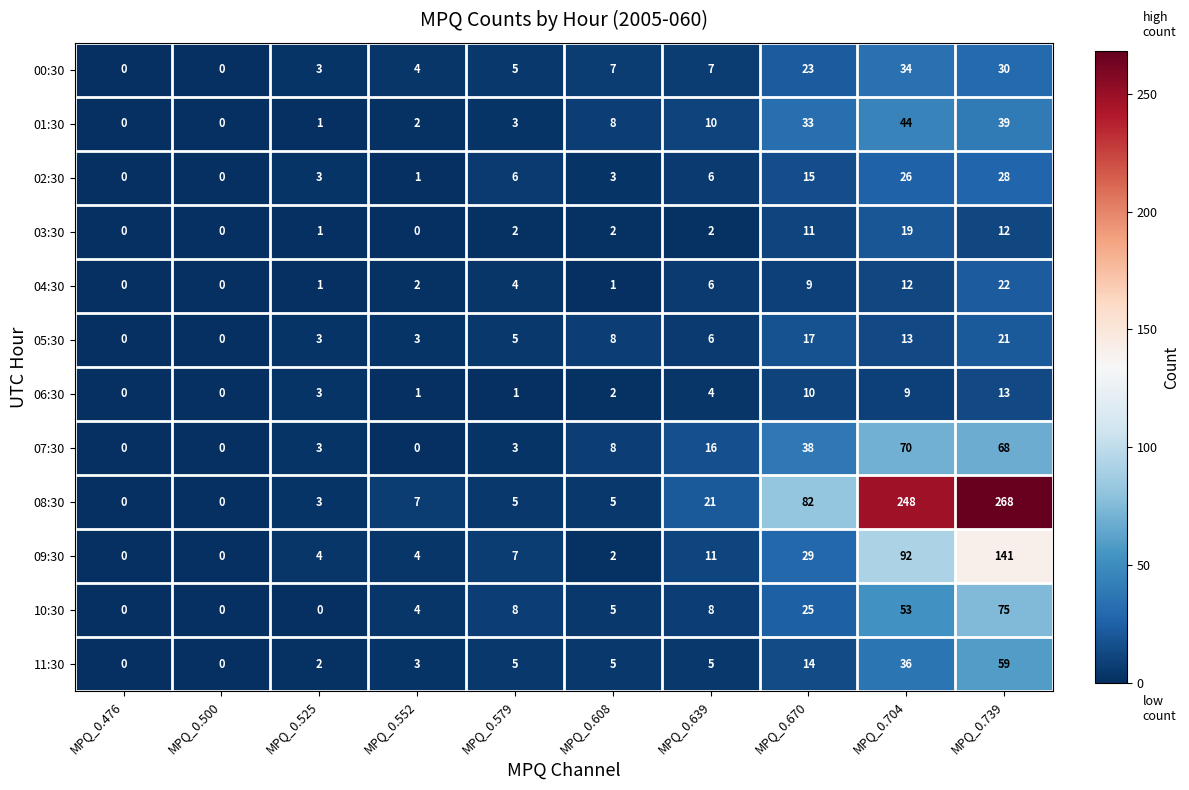

Count the number of data series in this chart.

12